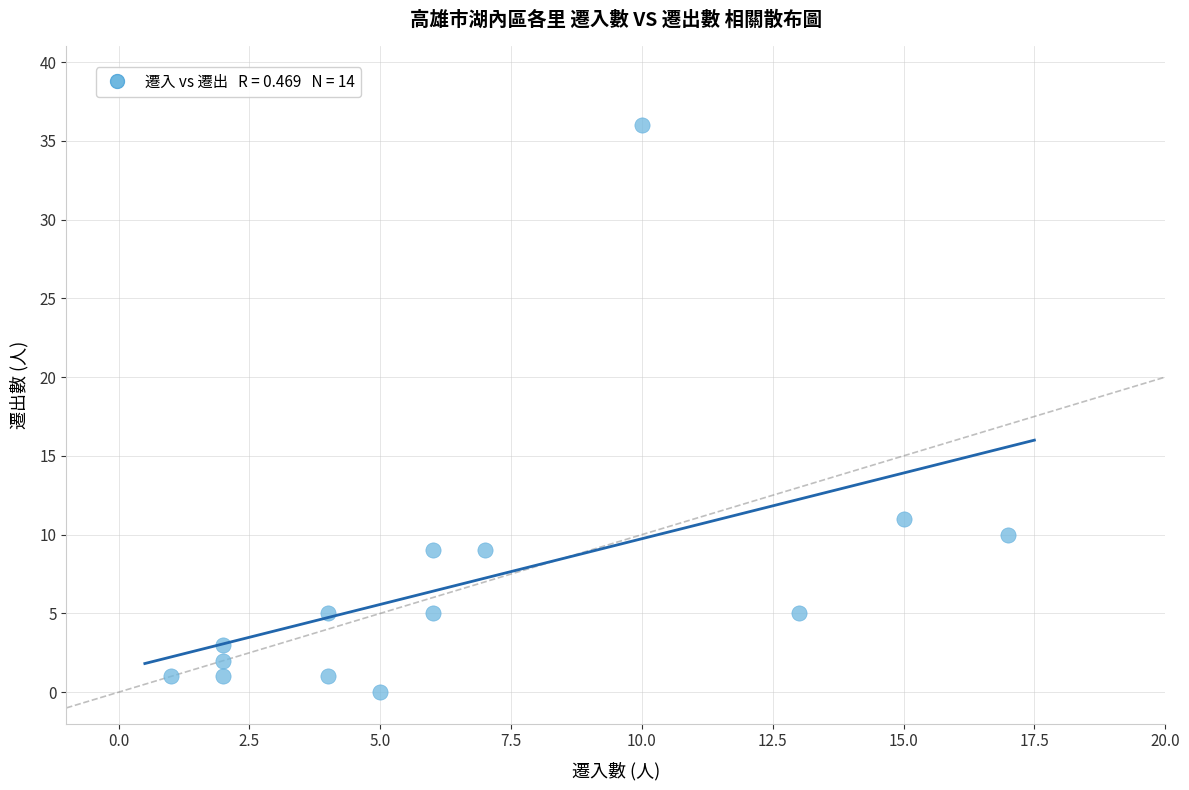

What is the range of X values (max minus min)?

16